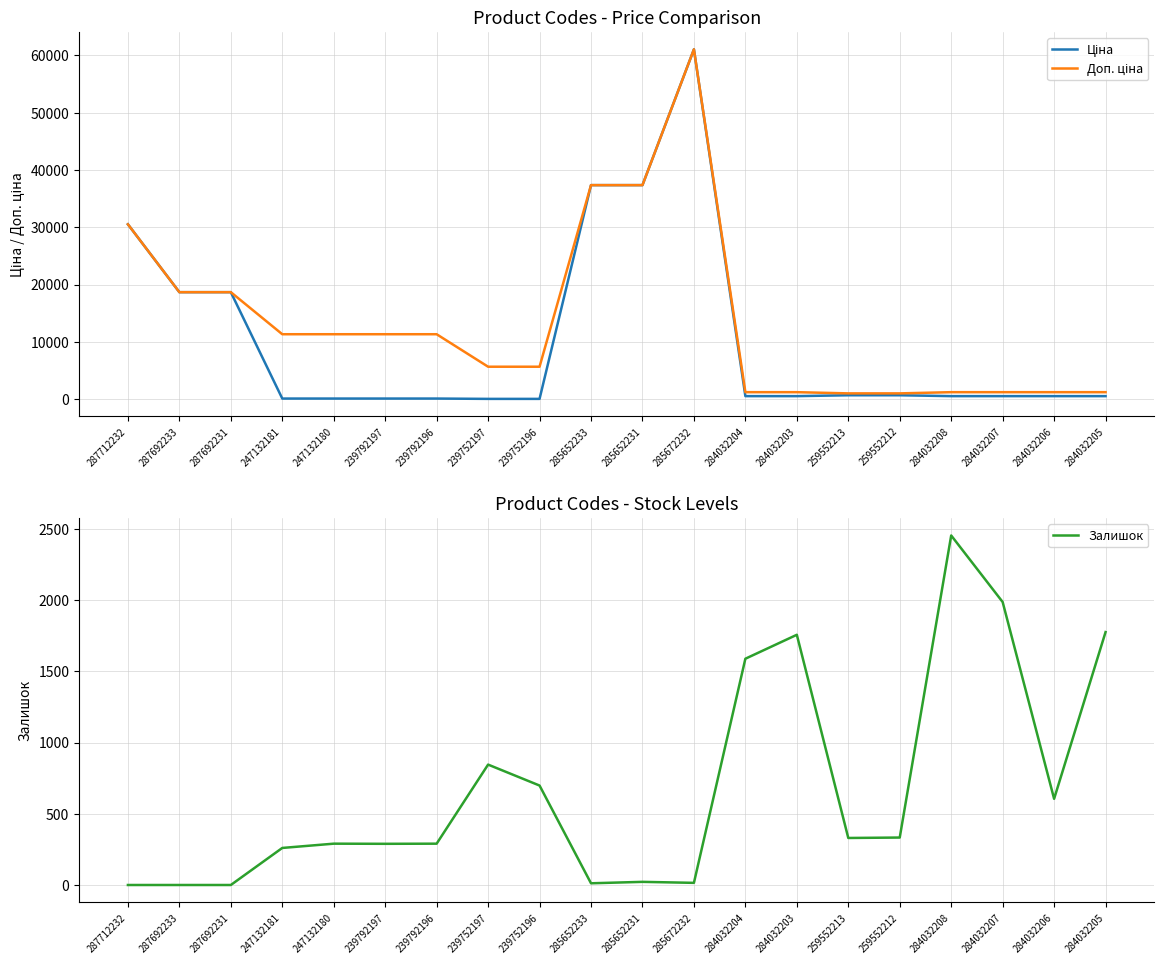

How many lines are shown in the chart?

3